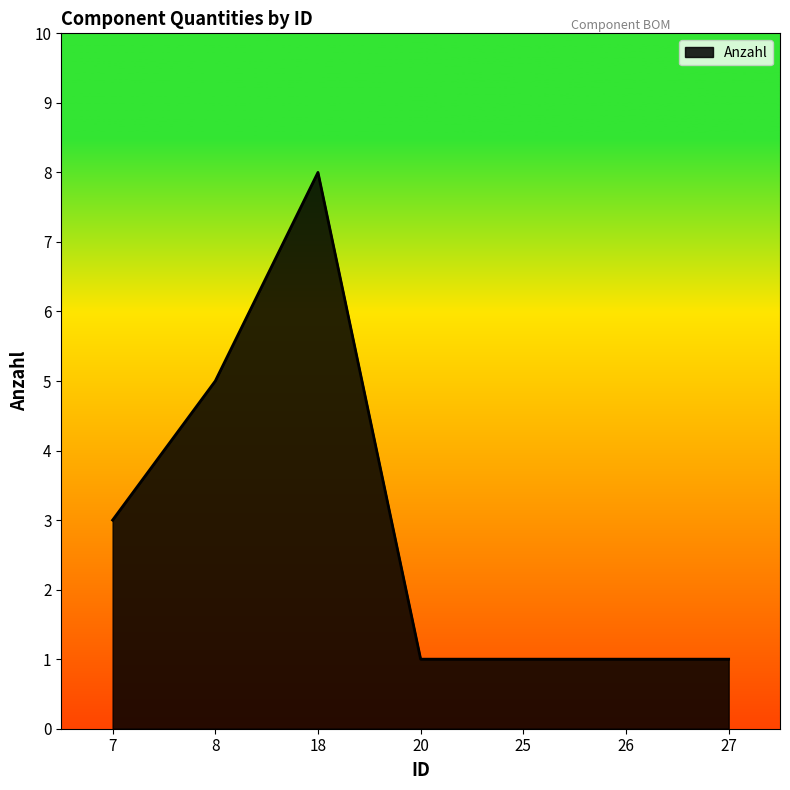

How many lines are shown in the chart?

1